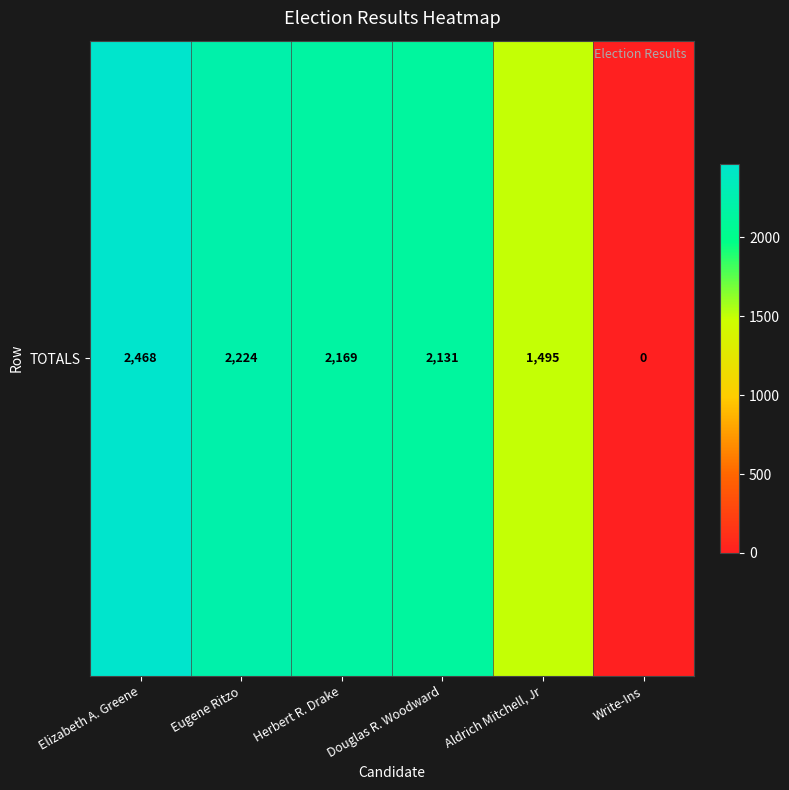

Reading left to right, what are all the values shown in this chart?

Elizabeth A. Greene=2468	Eugene Ritzo=2224	Herbert R. Drake=2169	Douglas R. Woodward=2131	Aldrich Mitchell, Jr=1495	Write-Ins=0